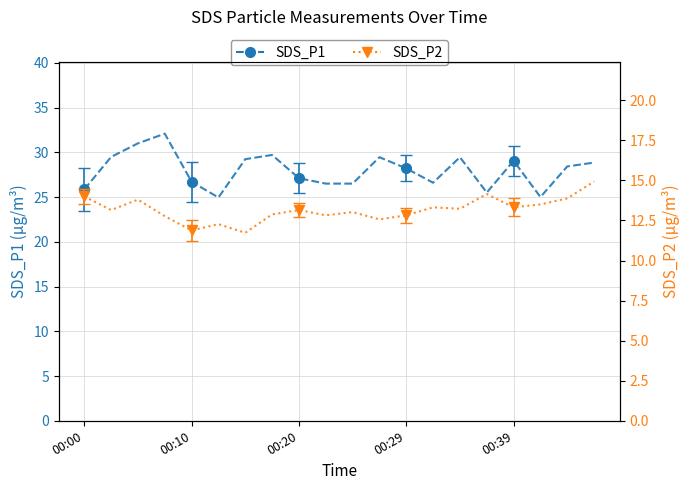

At 5, list the series in order from largest to smallest.

SDS_P1, SDS_P2